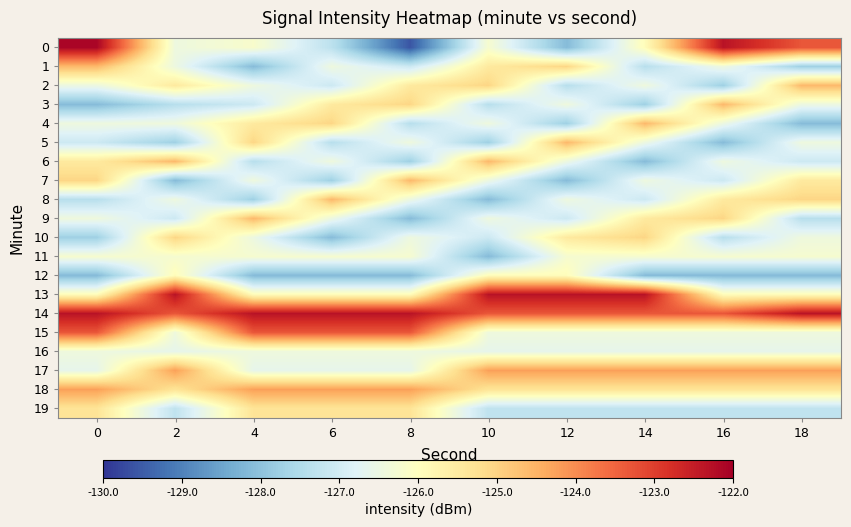

Reading left to right, transcribe all the data shown in this chart.

0: 0=-122.1	2=-126.4	4=-126.2	6=-127.3	8=-129.6	10=-126.2	12=-128.1	14=-125.9	16=-122.3	18=-123.3
1: 0=-124.6	2=-126.5	4=-128.1	6=-126.4	8=-127.1	10=-125.5	12=-125.0	14=-127.4	16=-126.4	18=-127.8
2: 0=-126.5	2=-125.5	4=-126.4	6=-127.1	8=-125.5	10=-125.0	12=-127.4	14=-126.4	16=-127.8	18=-124.6
3: 0=-128.1	2=-127.4	4=-127.1	6=-125.5	8=-125.0	10=-127.4	12=-126.4	14=-127.8	16=-124.6	18=-126.5
4: 0=-126.4	2=-126.4	4=-125.5	6=-125.0	8=-127.4	10=-126.4	12=-127.8	14=-124.6	16=-126.5	18=-128.1
5: 0=-127.1	2=-127.8	4=-125.0	6=-127.4	8=-126.4	10=-127.8	12=-124.6	14=-126.5	16=-128.1	18=-126.4
6: 0=-125.5	2=-124.6	4=-127.4	6=-126.4	8=-127.8	10=-124.6	12=-126.5	14=-128.1	16=-126.4	18=-127.1
7: 0=-125.0	2=-128.1	4=-126.4	6=-127.8	8=-124.6	10=-126.5	12=-128.1	14=-126.4	16=-127.1	18=-125.5
8: 0=-127.4	2=-126.4	4=-127.8	6=-124.6	8=-126.5	10=-128.1	12=-126.4	14=-127.1	16=-125.5	18=-125.0
9: 0=-126.4	2=-127.1	4=-124.6	6=-126.5	8=-128.1	10=-126.4	12=-127.1	14=-125.5	16=-125.0	18=-127.4
10: 0=-127.8	2=-125.0	4=-126.5	6=-128.1	8=-126.4	10=-127.1	12=-125.5	14=-125.0	16=-127.4	18=-126.4
11: 0=-126.2	2=-126.2	4=-126.2	6=-126.2	8=-126.2	10=-128.1	12=-126.2	14=-126.2	16=-126.2	18=-126.2
12: 0=-128.1	2=-125.9	4=-128.1	6=-128.1	8=-128.1	10=-125.9	12=-125.9	14=-128.1	16=-128.1	18=-128.1
13: 0=-125.9	2=-122.3	4=-125.9	6=-125.9	8=-125.9	10=-122.3	12=-122.3	14=-122.3	16=-125.9	18=-125.9
14: 0=-122.3	2=-123.3	4=-122.3	6=-122.3	8=-122.3	10=-123.3	12=-123.3	14=-123.3	16=-123.3	18=-122.3
15: 0=-123.3	2=-126.4	4=-123.3	6=-123.3	8=-123.3	10=-126.4	12=-126.4	14=-126.4	16=-126.4	18=-126.4
16: 0=-126.4	2=-126.6	4=-126.4	6=-126.4	8=-126.4	10=-126.6	12=-126.6	14=-126.6	16=-126.6	18=-126.6
17: 0=-126.6	2=-124.2	4=-126.6	6=-126.6	8=-126.6	10=-124.2	12=-124.2	14=-124.2	16=-124.2	18=-124.2
18: 0=-124.2	2=-125.3	4=-124.2	6=-124.2	8=-124.2	10=-125.3	12=-125.3	14=-125.3	16=-125.3	18=-125.3
19: 0=-125.3	2=-127.3	4=-125.3	6=-125.3	8=-125.3	10=-127.3	12=-127.3	14=-127.3	16=-127.3	18=-127.3